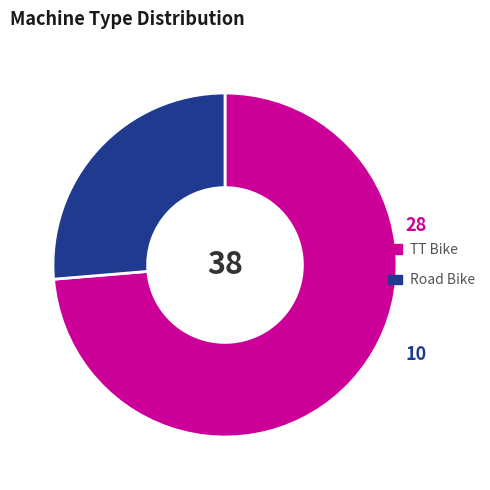

Is the sum of TT Bike and Road Bike greater than half?

Yes